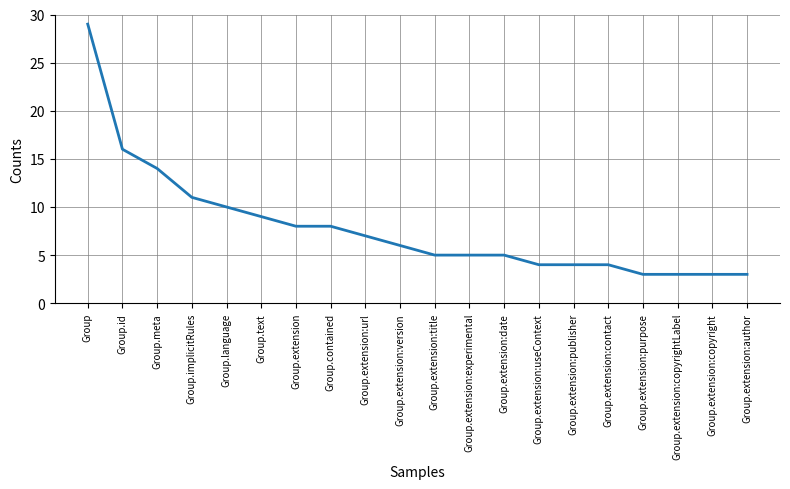

Between Group.id and Group.extension:copyrightLabel, which is larger?

Group.id